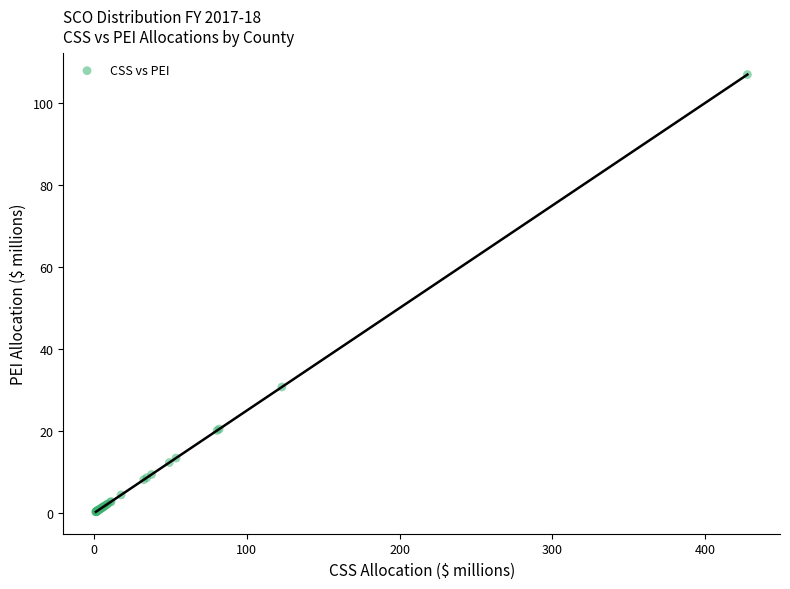

What Y value in the scatter plot is closest to 53?

30.7